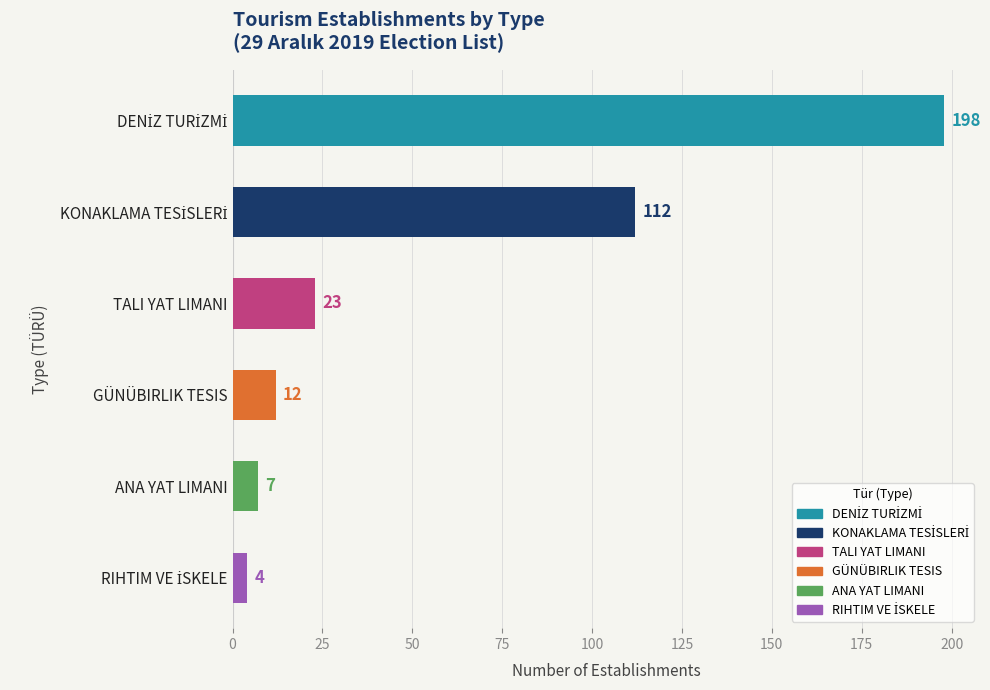

What is the minimum value shown in the chart?

4